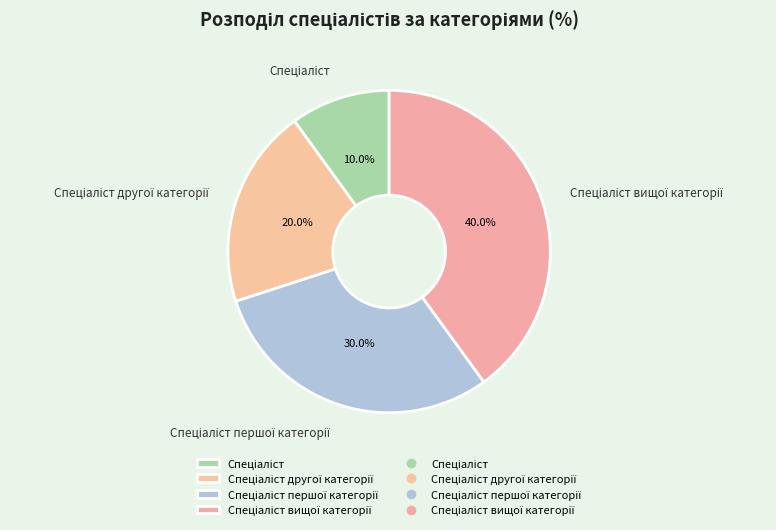

Is there any slice that represents more than half of the pie?

No